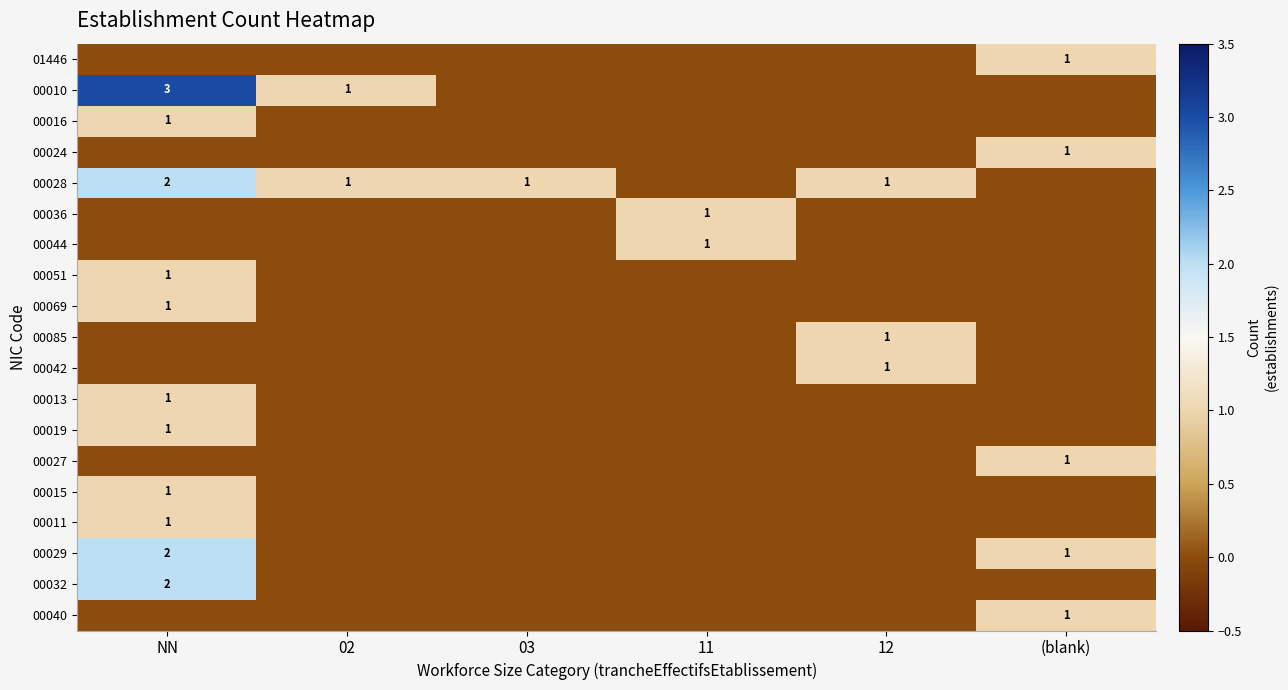

Is it true that 00010 equals 3 at NN?

True